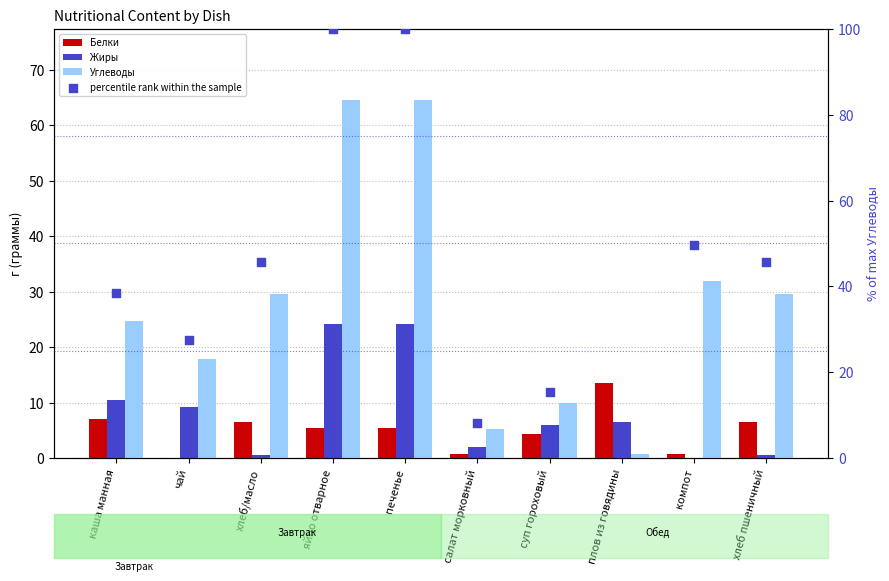

Which series reaches the maximum Y coordinate?

percentile rank within the sample